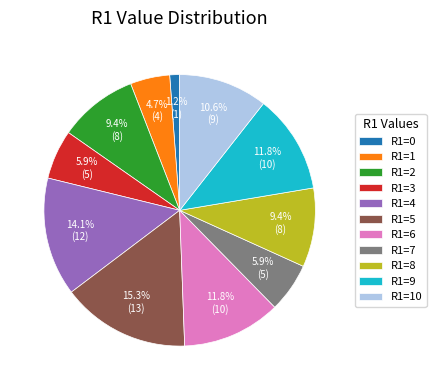

What is the ratio of the value at R1=2 to the value at R1=8?

1.0